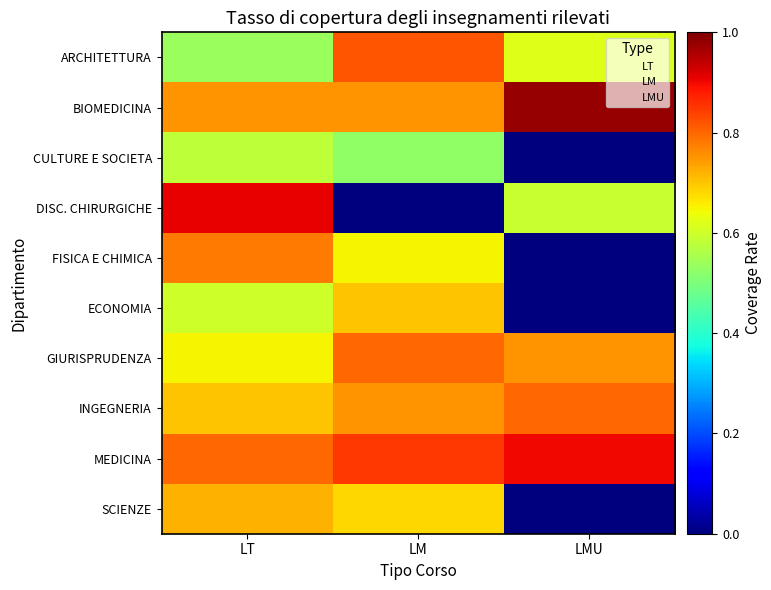

Reading left to right, what are all the values shown in this chart?

ARCHITETTURA: LT=0.5	LM=0.8	LMU=0.6
BIOMEDICINA: LT=0.8	LM=0.8	LMU=1.0
CULTURE E SOCIETA: LT=0.6	LM=0.5	LMU=0.0
DISC. CHIRURGICHE: LT=0.9	LM=0.0	LMU=0.6
FISICA E CHIMICA: LT=0.8	LM=0.7	LMU=0.0
ECONOMIA: LT=0.6	LM=0.7	LMU=0.0
GIURISPRUDENZA: LT=0.7	LM=0.8	LMU=0.8
INGEGNERIA: LT=0.7	LM=0.8	LMU=0.8
MEDICINA: LT=0.8	LM=0.8	LMU=0.9
SCIENZE: LT=0.7	LM=0.7	LMU=0.0